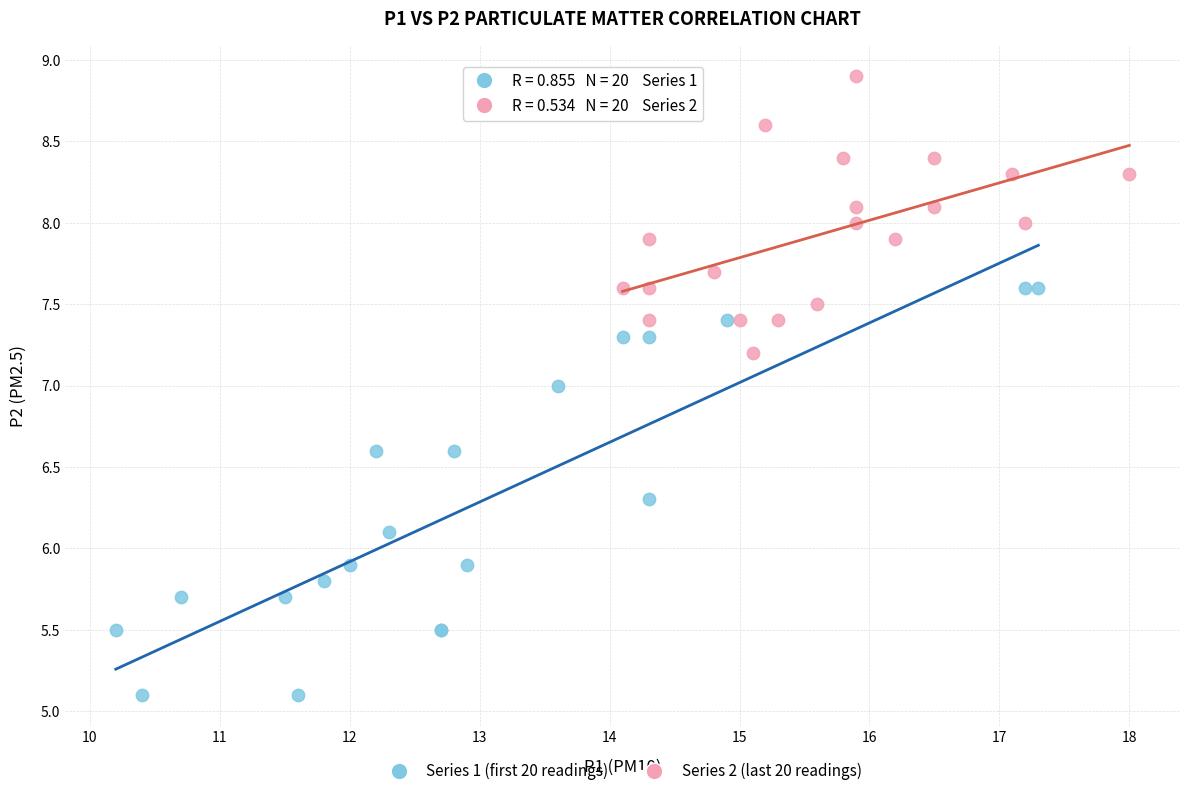

Which series has the widest spread of Y values?

Series 1 (first 20 readings)